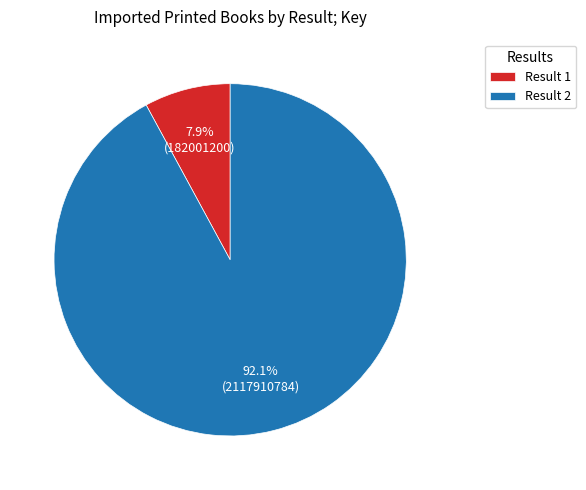

Is there a majority slice in this chart?

Yes